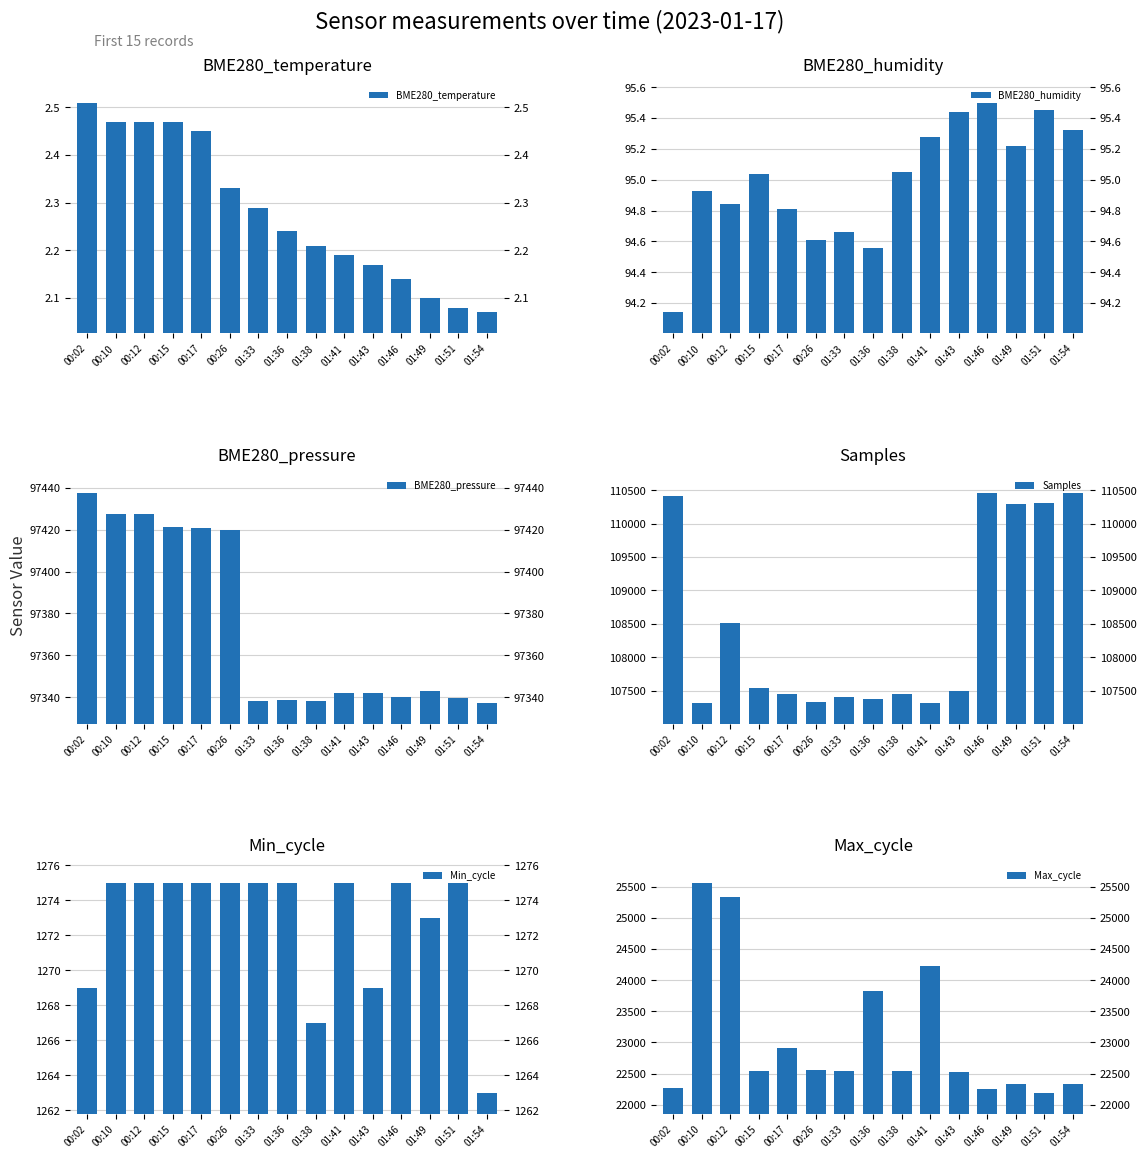

At how many categories does at least one series exceed 102995?

15